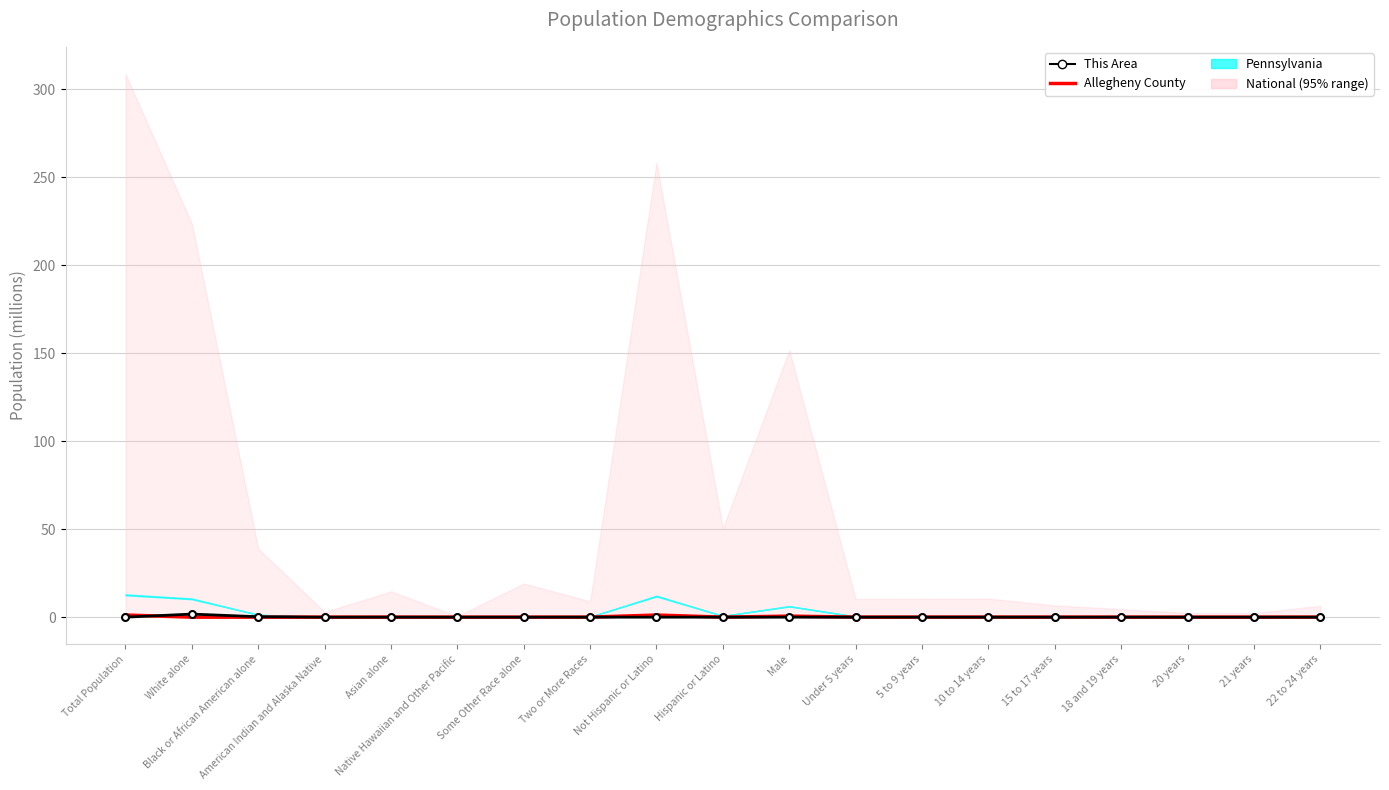

In This Area, how many points are higher than both neighbors (excluding endpoints)?

5